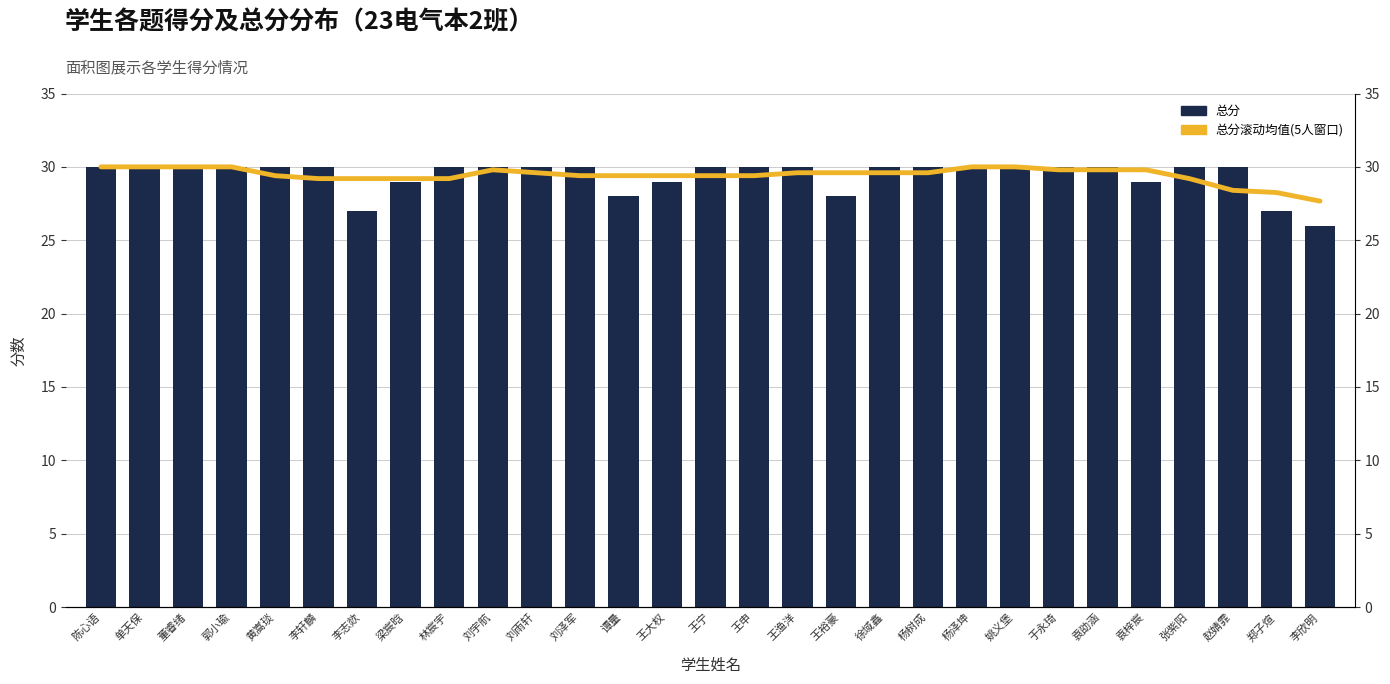

Which category has the lowest value in the 总分滚动均值(5人窗口) series?

李欣明